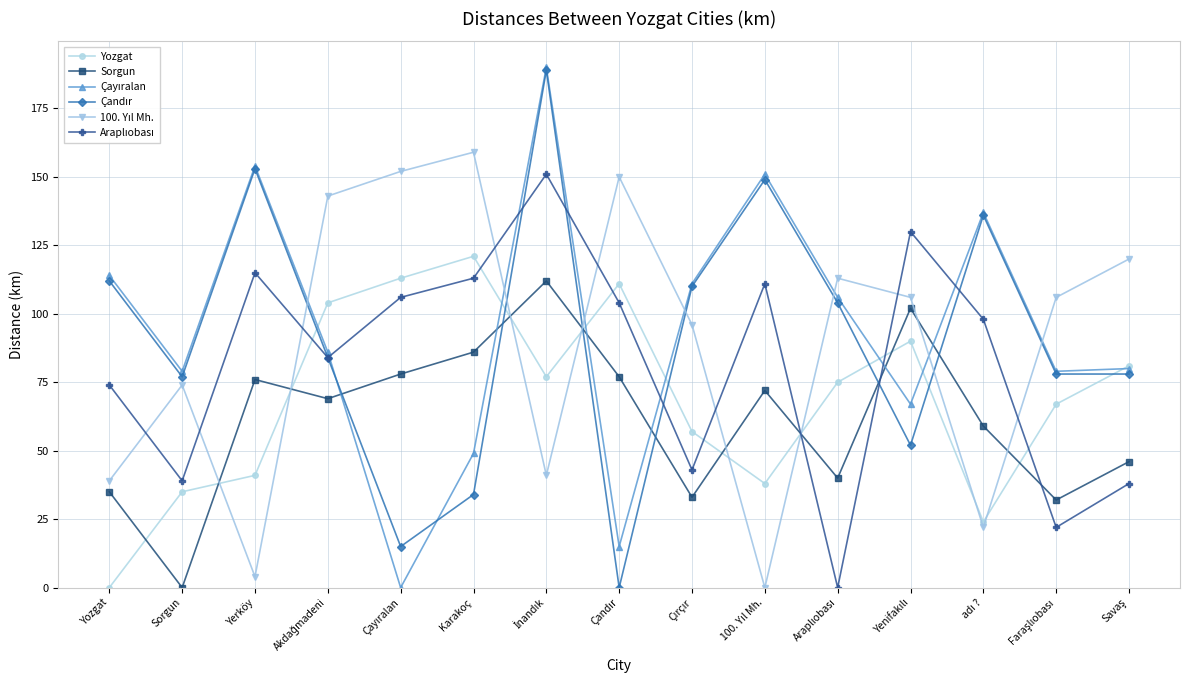

At how many categories does at least one series exceed 17?

15